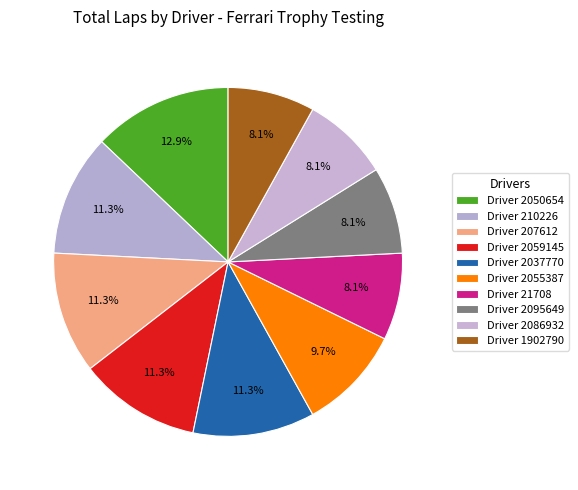

Count the number of slices in the pie.

10